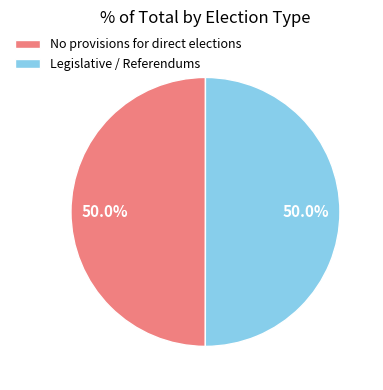

To the nearest percent, what is the combined percentage of No provisions for direct elections and Legislative / Referendums?

100%